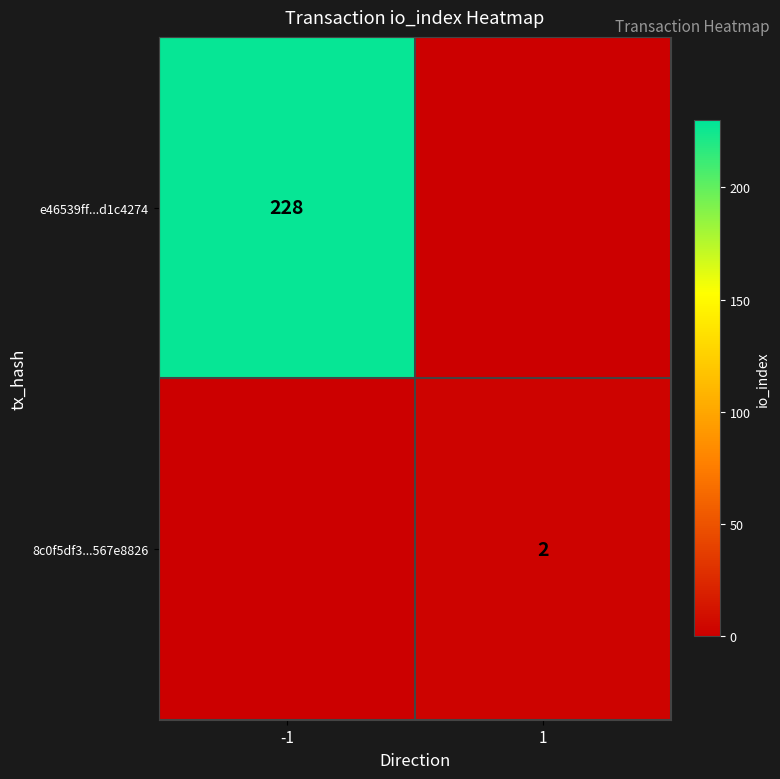

The value of 8c0f5df3...567e8826 at 1 is 2. True or false?

True